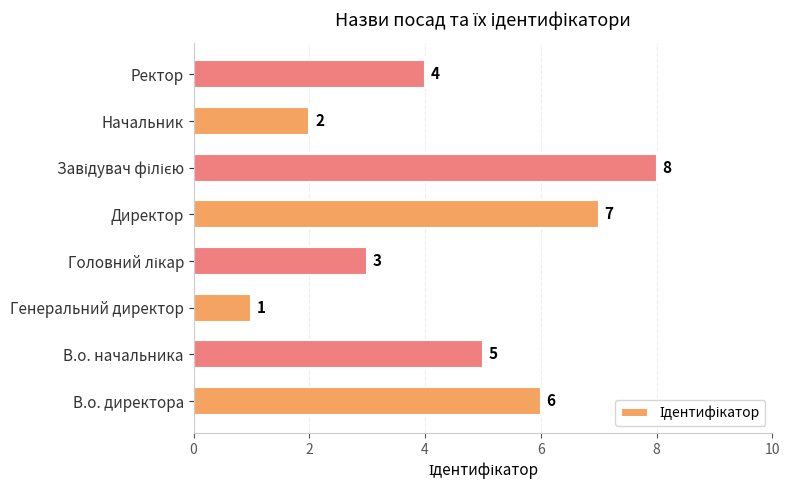

How many bars are there in total?

8